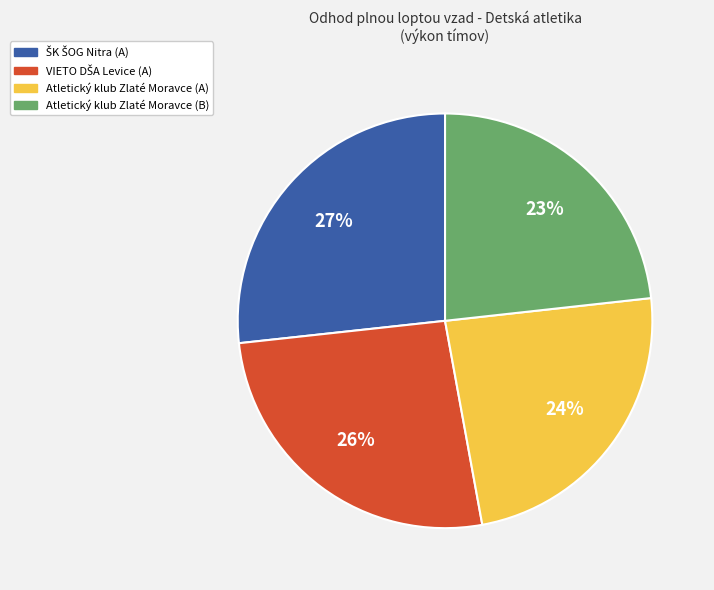

To the nearest percent, what is the average slice percentage?

25%